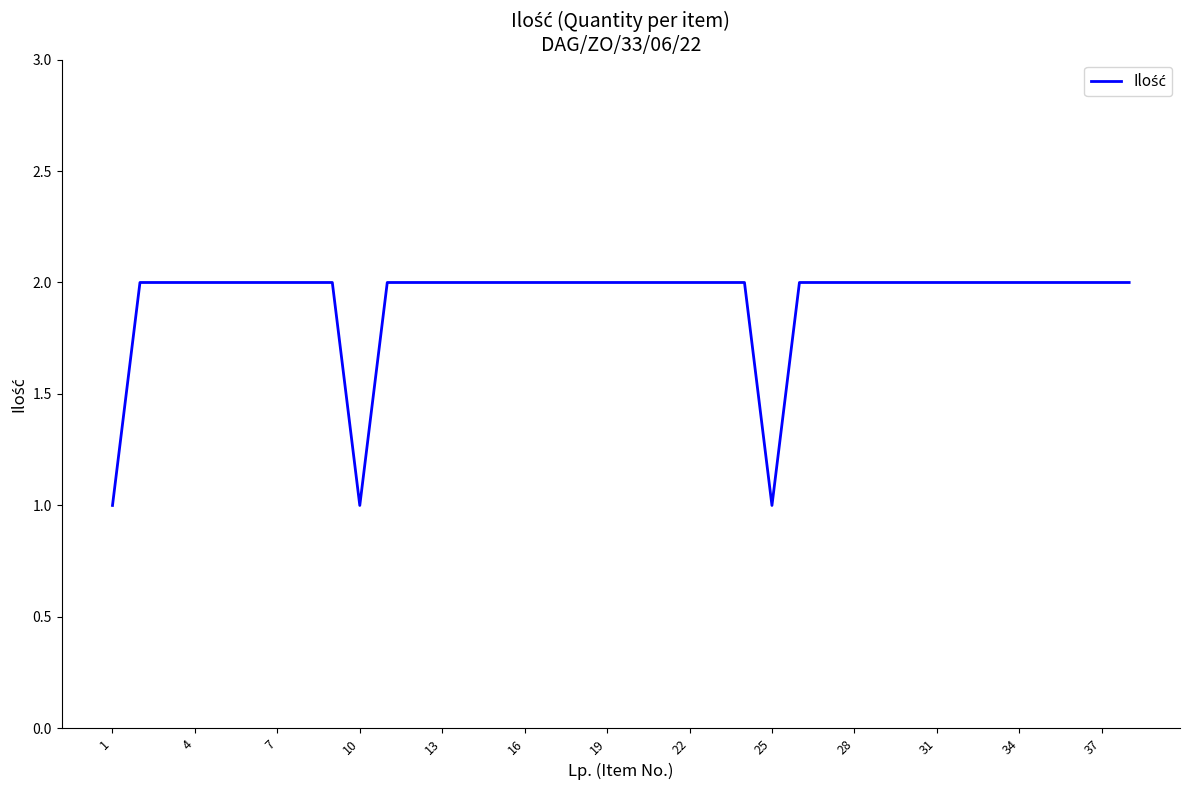

Count the values in the range 2 to 3.

35